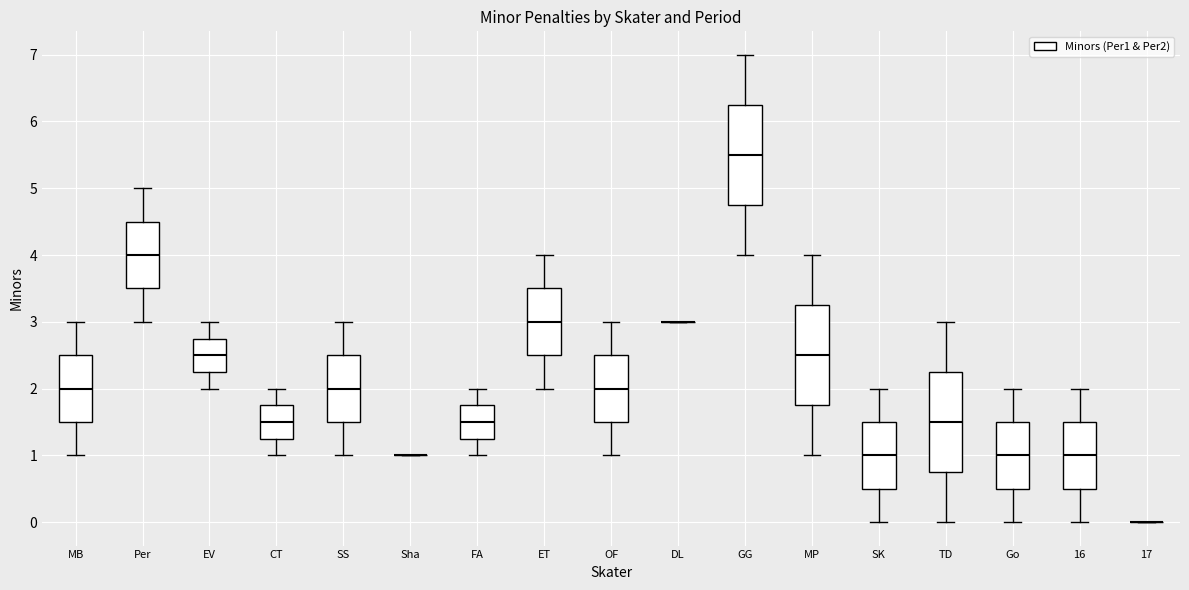

Reading left to right, transcribe this box plot: for each box, give where its median line is, the range the box spans, and where its two whiskers end, as read against the y-axis. The values are not printed on the chart, so give them approximately, as read against the axis.

MB: median 2.0, box 1.5 to 2.5, whiskers 1.0 to 3.0
Per: median 4.0, box 3.5 to 4.5, whiskers 3.0 to 5.0
EV: median 2.5, box 2.3 to 2.8, whiskers 2.0 to 3.0
CT: median 1.5, box 1.3 to 1.8, whiskers 1.0 to 2.0
SS: median 2.0, box 1.5 to 2.5, whiskers 1.0 to 3.0
Sha: box collapsed to a line at 1.0, whiskers 1.0 to 1.0
FA: median 1.5, box 1.3 to 1.8, whiskers 1.0 to 2.0
ET: median 3.0, box 2.5 to 3.5, whiskers 2.0 to 4.0
OF: median 2.0, box 1.5 to 2.5, whiskers 1.0 to 3.0
DL: box collapsed to a line at 3.0, whiskers 3.0 to 3.0
GG: median 5.5, box 4.8 to 6.3, whiskers 4.0 to 7.0
MP: median 2.5, box 1.8 to 3.3, whiskers 1.0 to 4.0
SK: median 1.0, box 0.5 to 1.5, whiskers 0.0 to 2.0
TD: median 1.5, box 0.8 to 2.3, whiskers 0.0 to 3.0
Go: median 1.0, box 0.5 to 1.5, whiskers 0.0 to 2.0
16: median 1.0, box 0.5 to 1.5, whiskers 0.0 to 2.0
17: box collapsed to a line at 0.0, whiskers 0.0 to 0.0